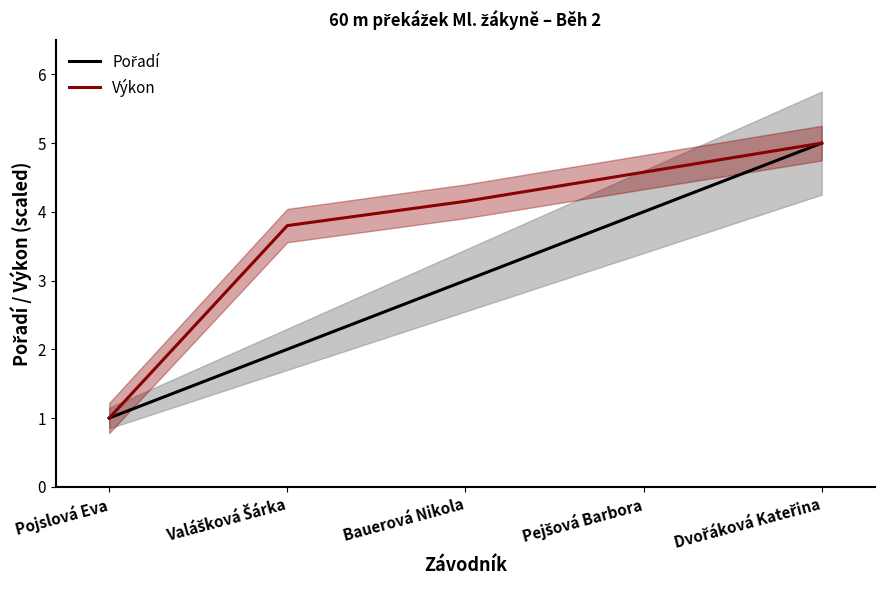

Count the number of data series in this chart.

2